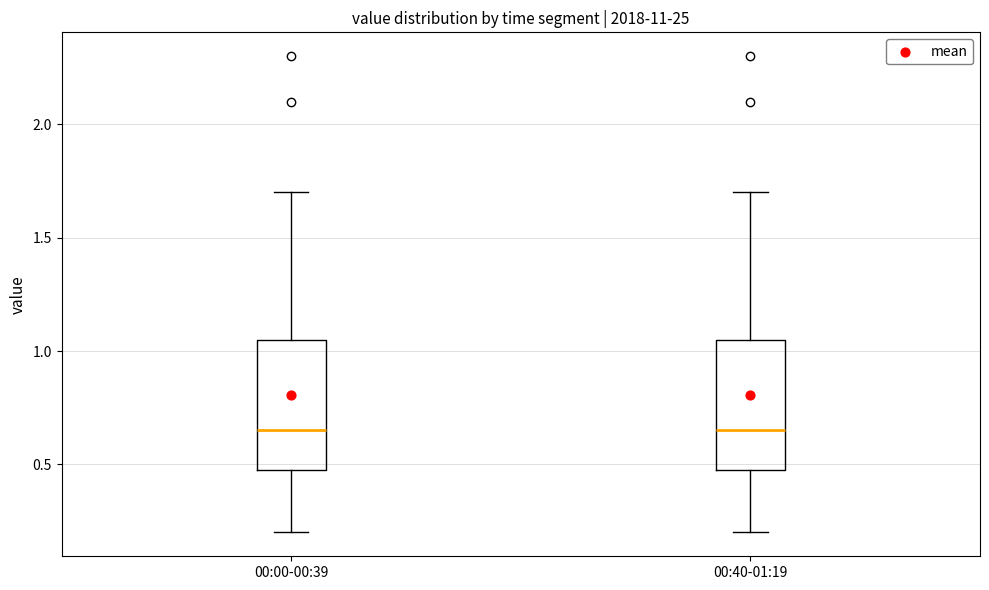

Reading left to right, transcribe this box plot: for each box, give where its median line is, the range the box spans, and where its two whiskers end, as read against the y-axis. The values are not printed on the chart, so give them approximately, as read against the axis.

00:00-00:39: median 0.65, box 0.50 to 1.05, whiskers 0.20 to 1.70
00:40-01:19: median 0.65, box 0.50 to 1.05, whiskers 0.20 to 1.70